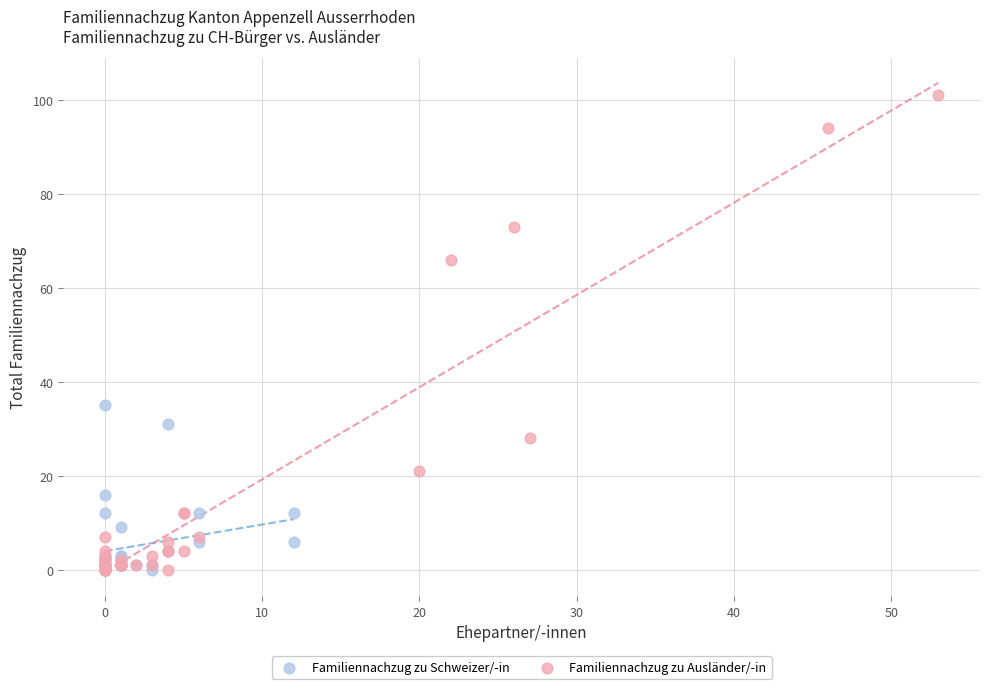

Which series contains the highest Y value?

Familiennachzug zu Ausländer/-in